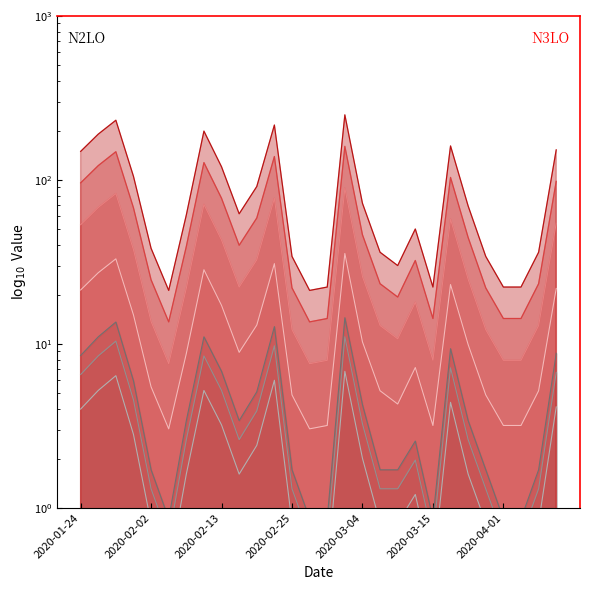

How many data points are above 1?

16